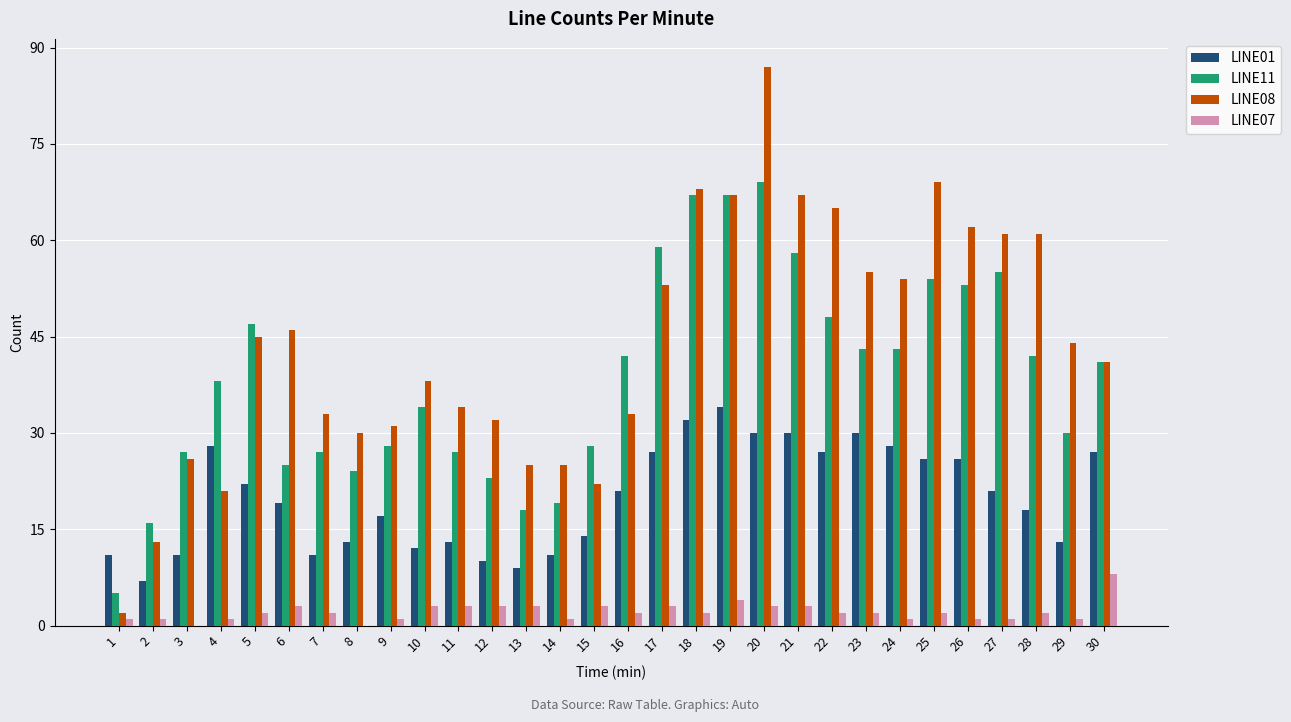

What is the highest value of the LINE01 series?

34